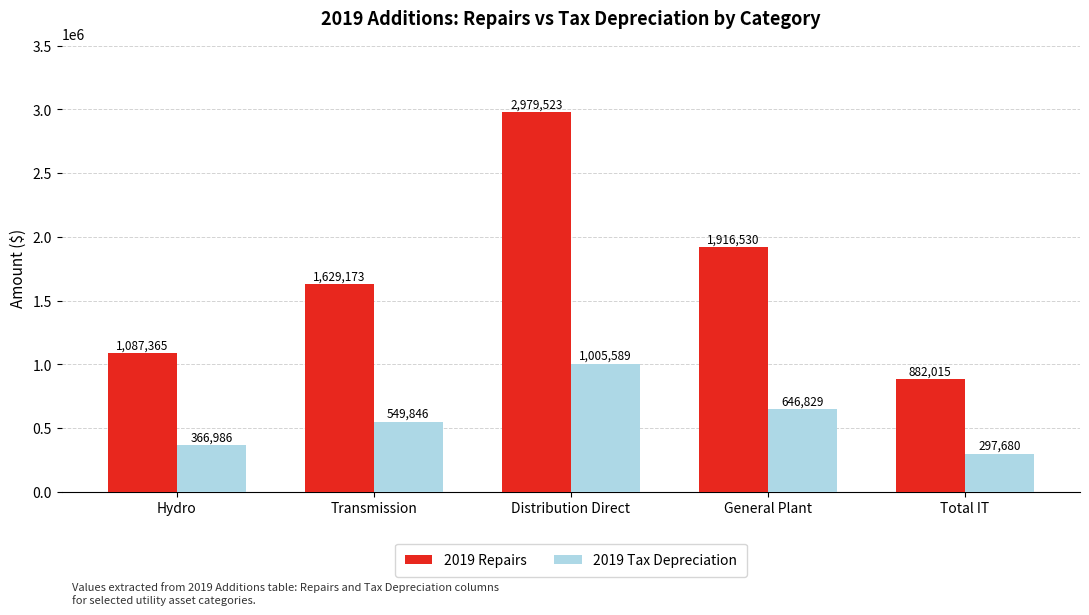

What is the sum of the 2019 Tax Depreciation values at Hydro and Distribution Direct?

1372574.6